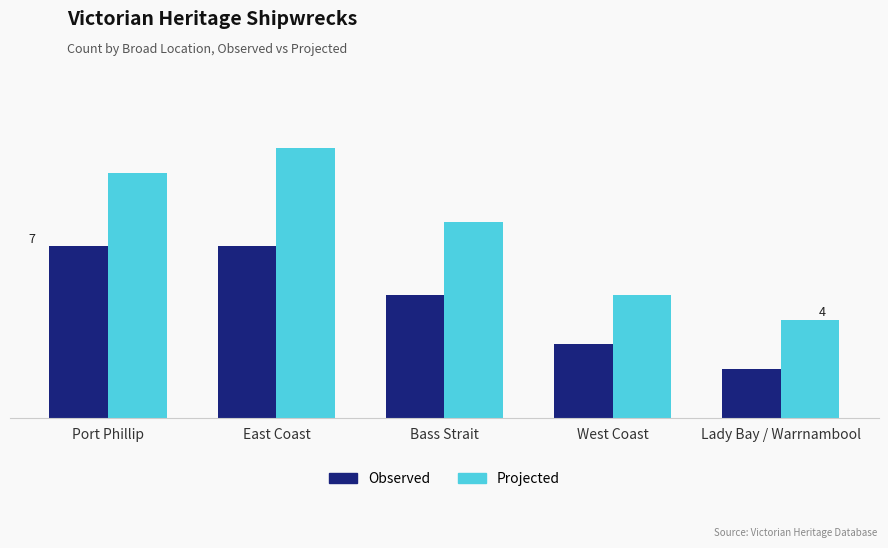

How many data points in Projected are less than 8?

2